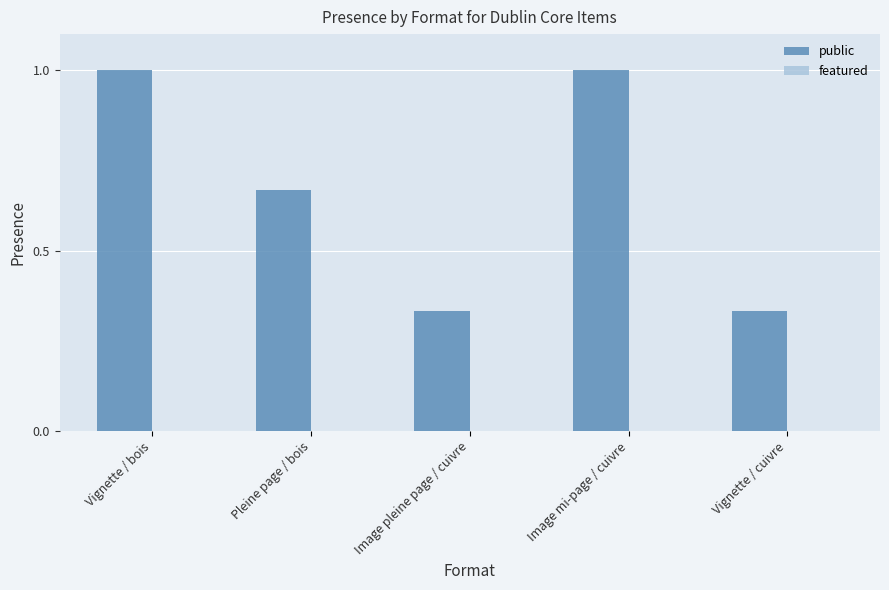

What is the maximum value shown in the chart?

1.0